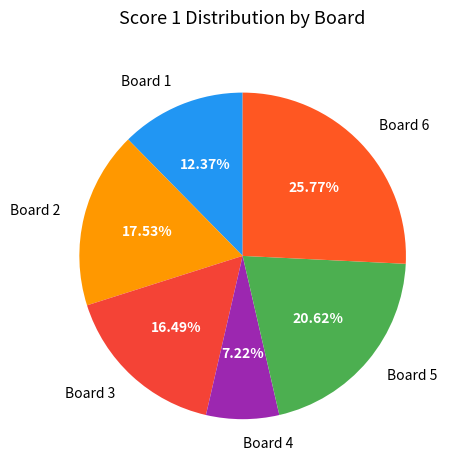

Approximately how many times larger is the value at Board 5 compared to Board 6?

0.8